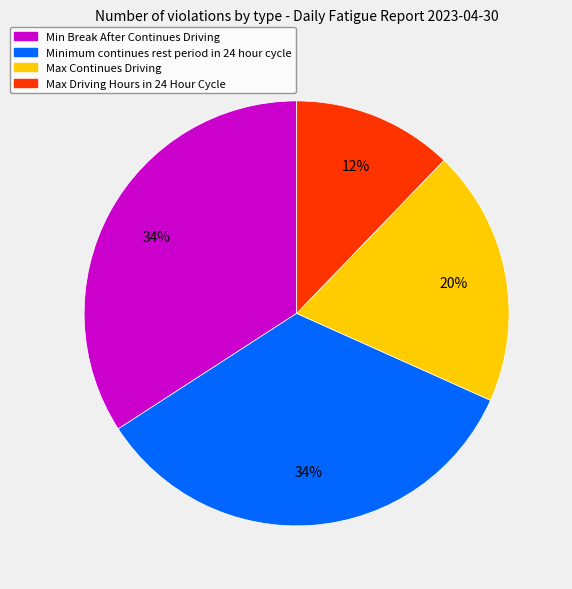

To the nearest percent, what is the difference between the largest and smallest slice percentages?

22%